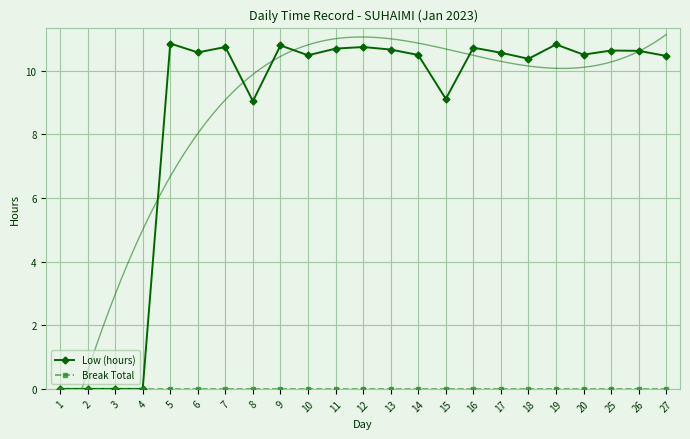

Is it true that Low (hours) equals 14.8 at 11?

False